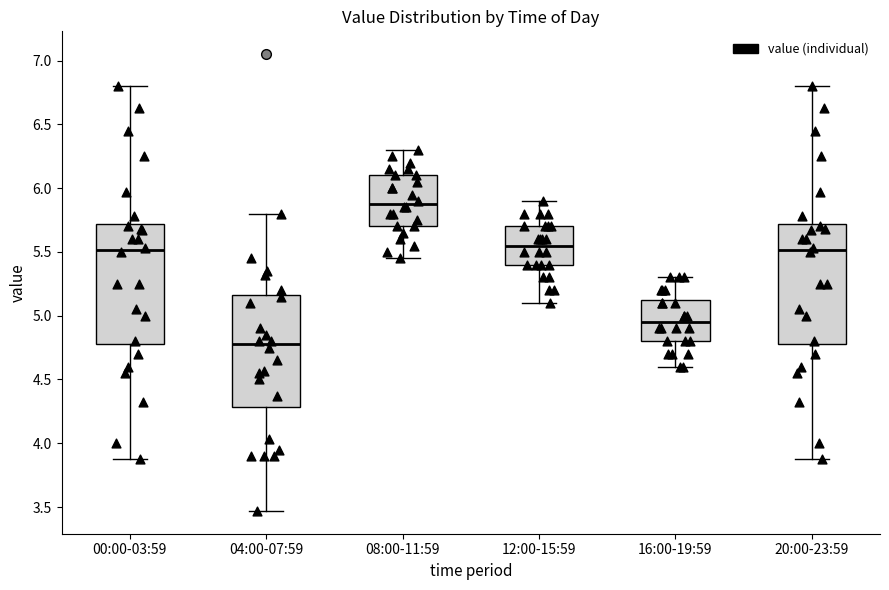

Reading left to right, read every box against the y-axis: the position of its median line, the range the box covers, and the ends of its whiskers. The values are not printed on the chart, so give them approximately, as read against the axis.

00:00-03:59: median 5.50, box 4.80 to 5.70, whiskers 3.90 to 6.80
04:00-07:59: median 4.80, box 4.30 to 5.15, whiskers 3.45 to 5.80
08:00-11:59: median 5.90, box 5.70 to 6.10, whiskers 5.45 to 6.30
12:00-15:59: median 5.55, box 5.40 to 5.70, whiskers 5.10 to 5.90
16:00-19:59: median 4.95, box 4.80 to 5.15, whiskers 4.60 to 5.30
20:00-23:59: median 5.50, box 4.80 to 5.70, whiskers 3.90 to 6.80